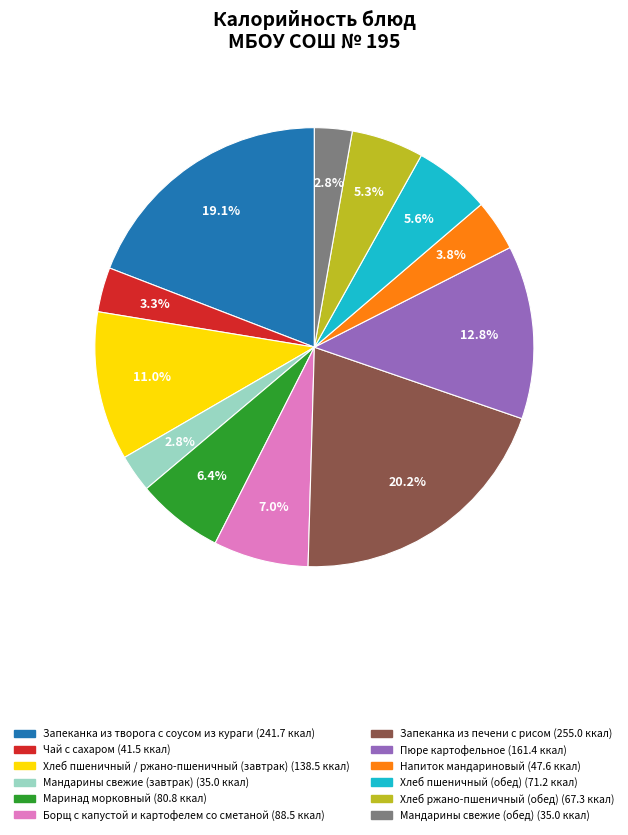

What is the ratio of the value at Хлеб ржано-пшеничный (обед) to the value at Хлеб пшеничный (обед)?

0.9